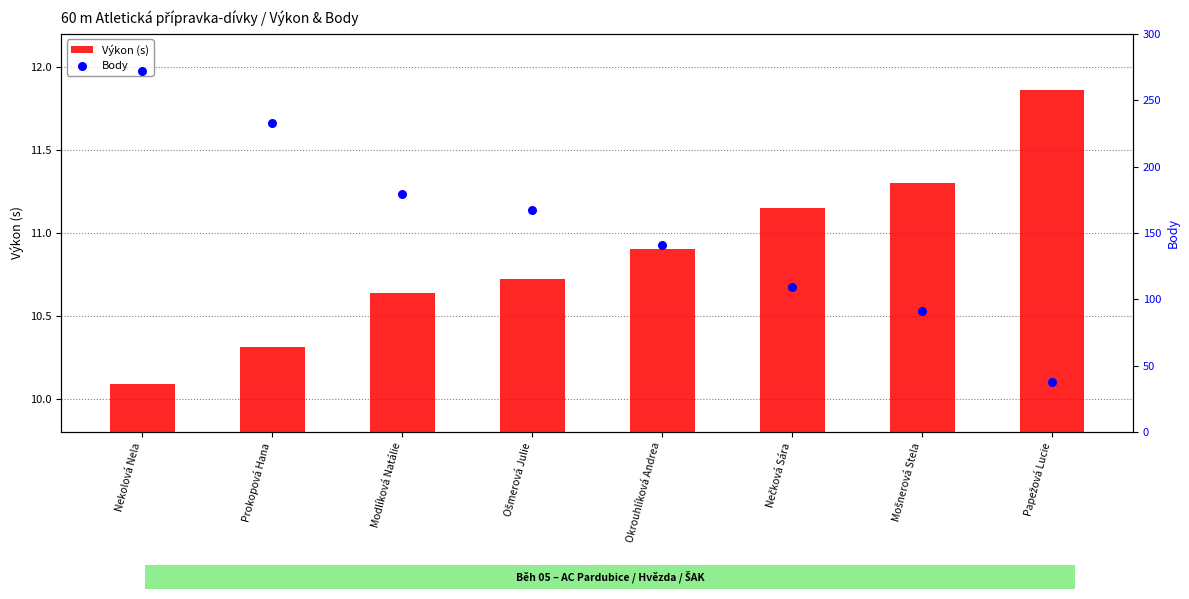

At how many categories does at least one series exceed 135?

5